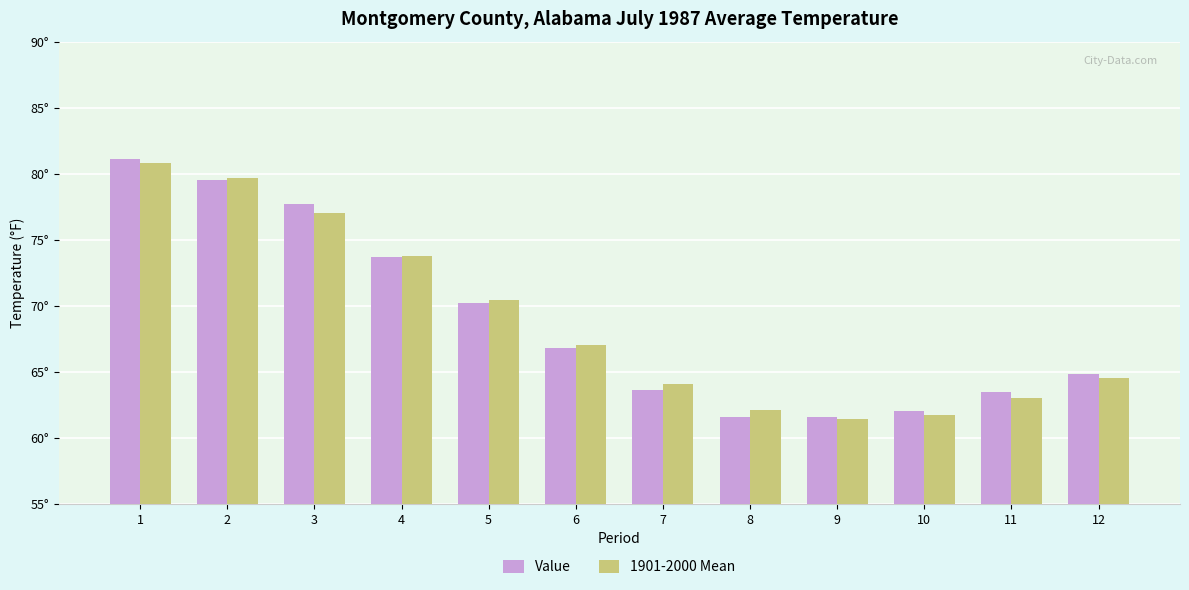

Rank the categories by Value value from lowest to highest.

8, 9, 10, 11, 7, 12, 6, 5, 4, 3, 2, 1